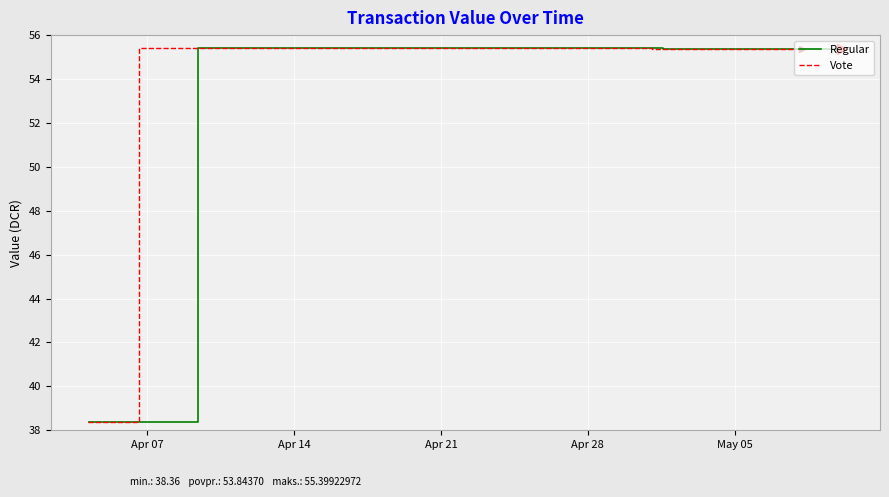

True or false: Vote and Regular cross at least once.

False